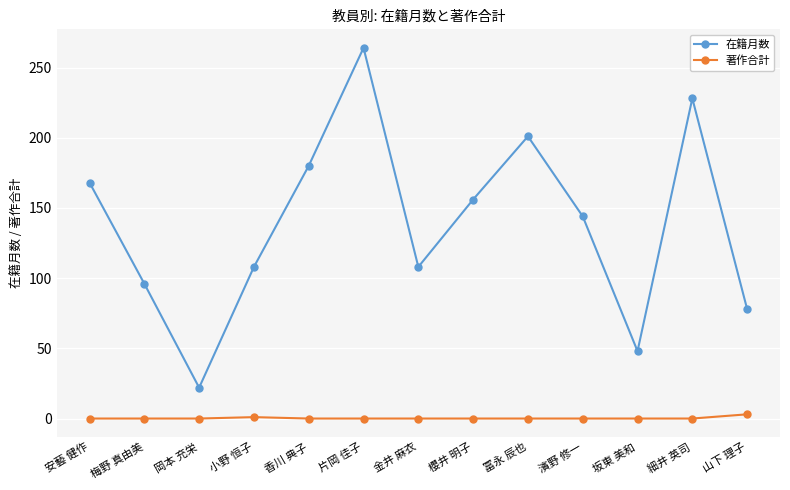

At which category does the chart reach its peak across all series?

片岡 佳子